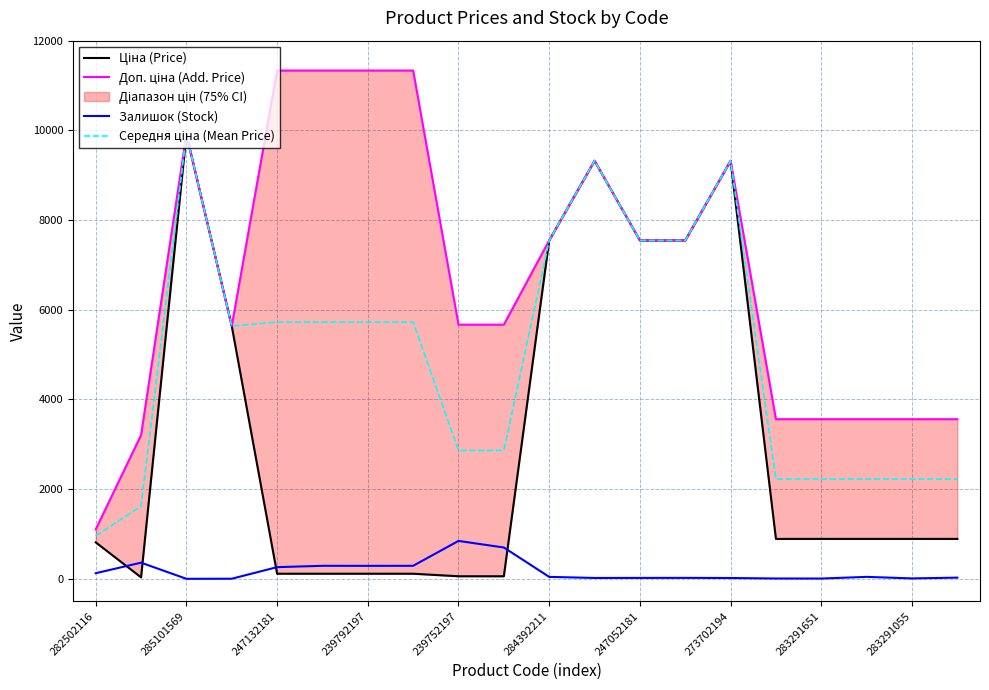

How many interior local valleys does the Ціна (Price) series have?

1